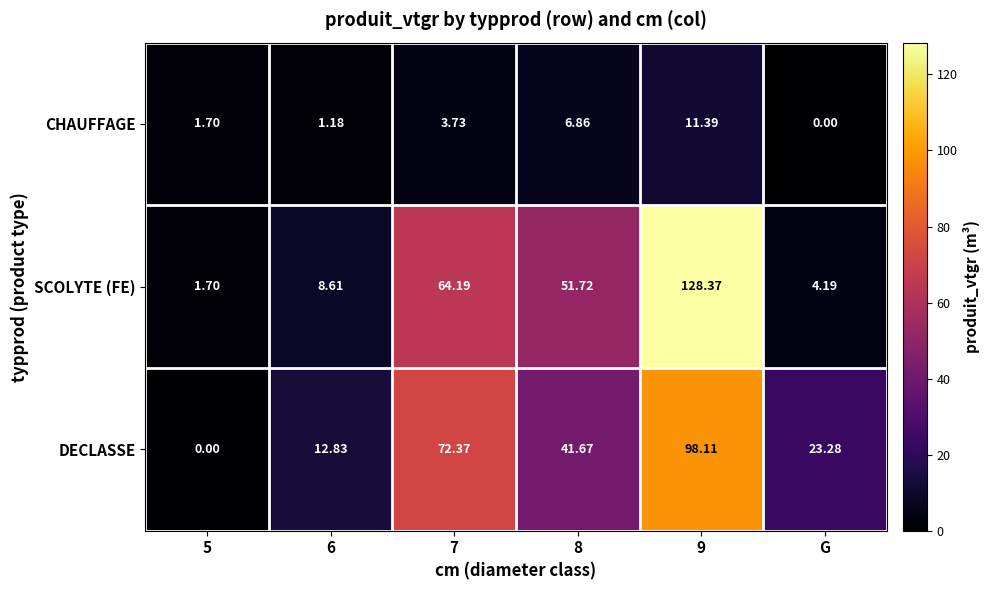

At 8, list the series in order from smallest to largest.

CHAUFFAGE, DECLASSE, SCOLYTE (FE)